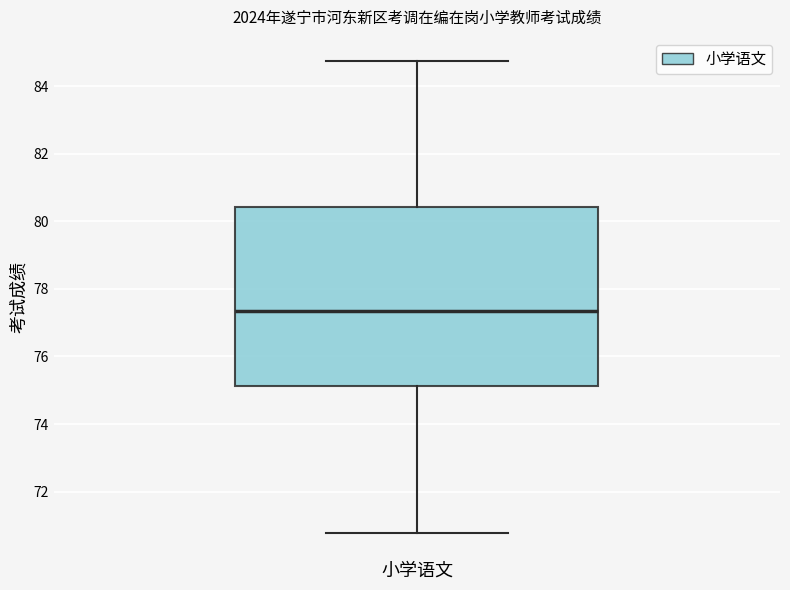

Transcribe this box plot: give where the median line is, the range the box spans, and where the two whiskers end, as read against the y-axis. The values are not printed on the chart, so give them approximately, as read against the axis.

median 77.4, box 75.2 to 80.4, whiskers 70.8 to 84.8